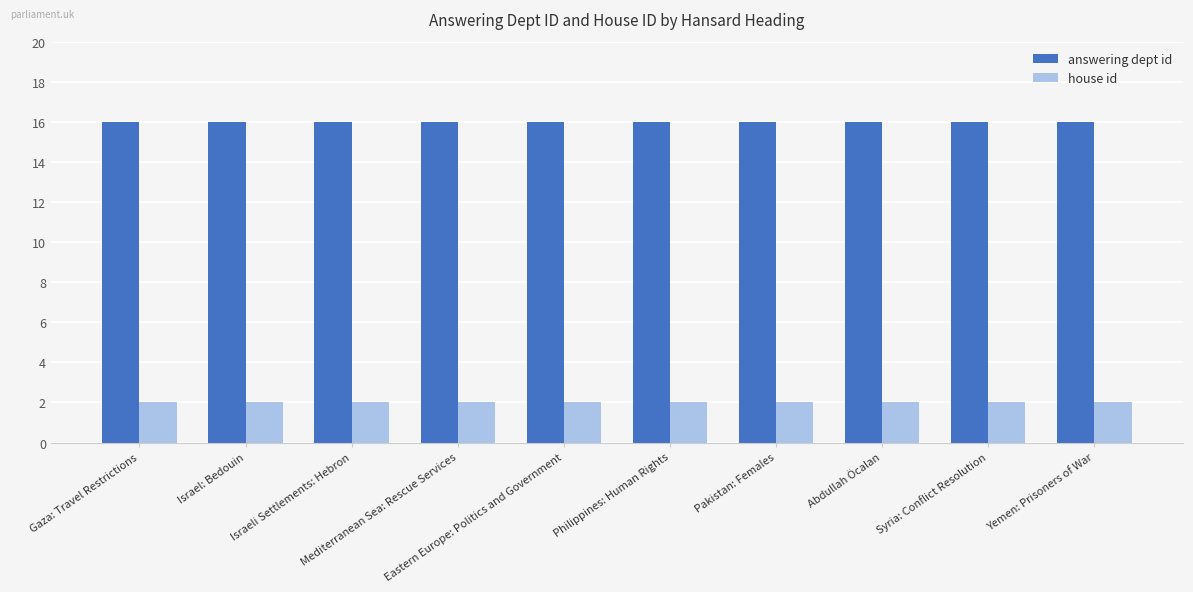

Reading right to left, transcribe all the data shown in this chart.

answering dept id: 16	16	16	16	16	16	16	16	16	16
house id: 2	2	2	2	2	2	2	2	2	2